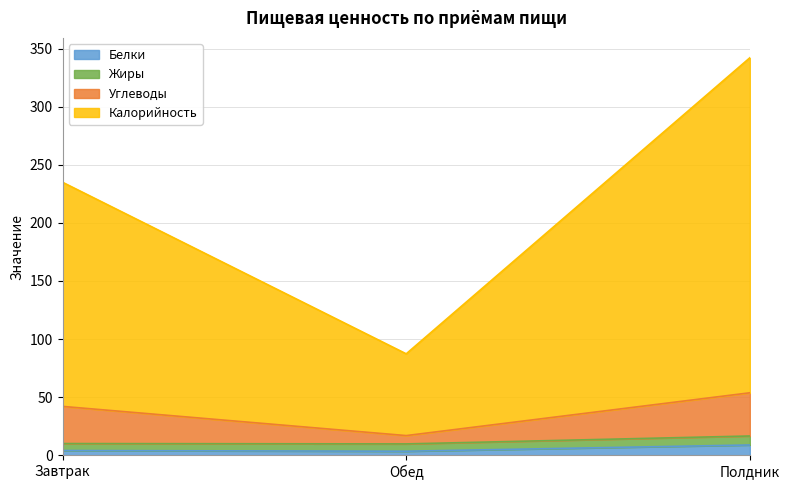

What is the total value across all series at Полдник?

342.2